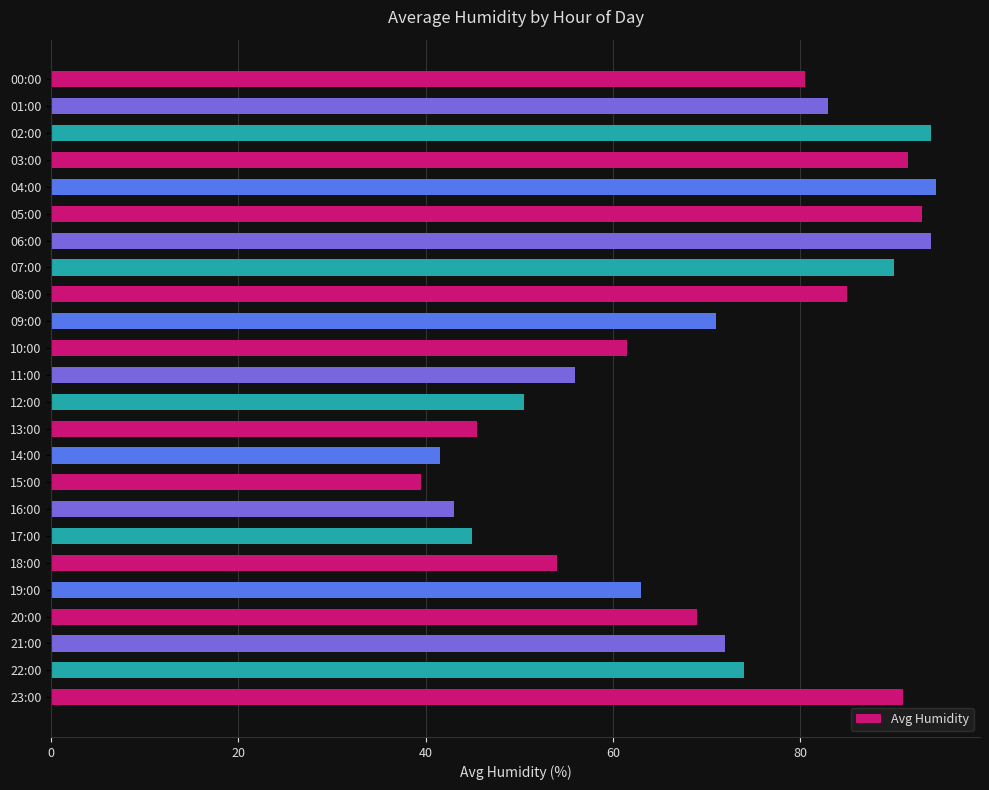

What is the minimum value shown in the chart?

39.5